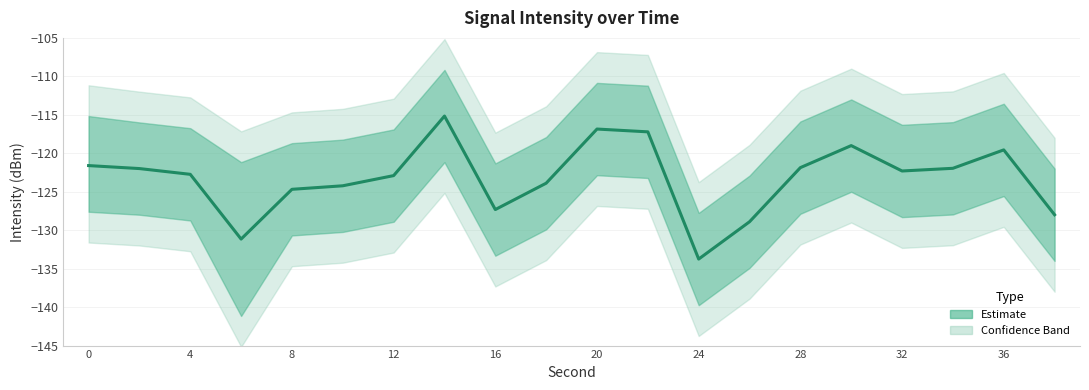

What is the difference between the maximum and minimum values?

18.6